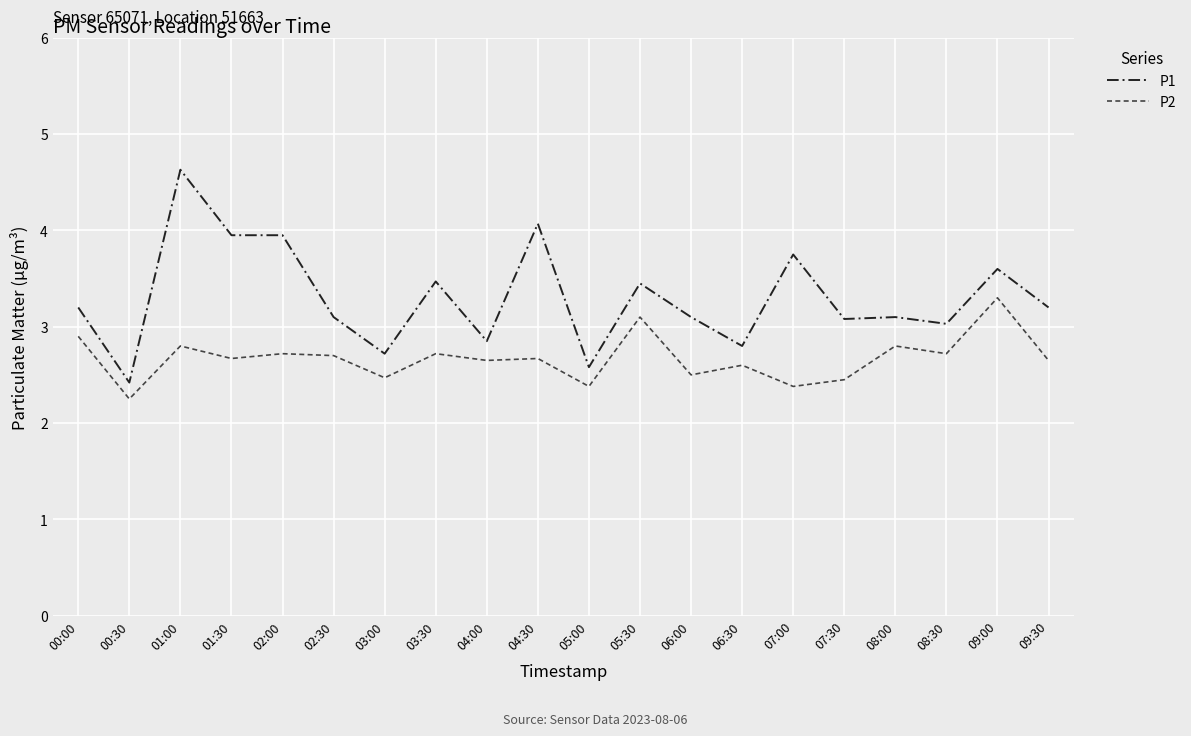

Which series has the largest range (max minus min)?

P1